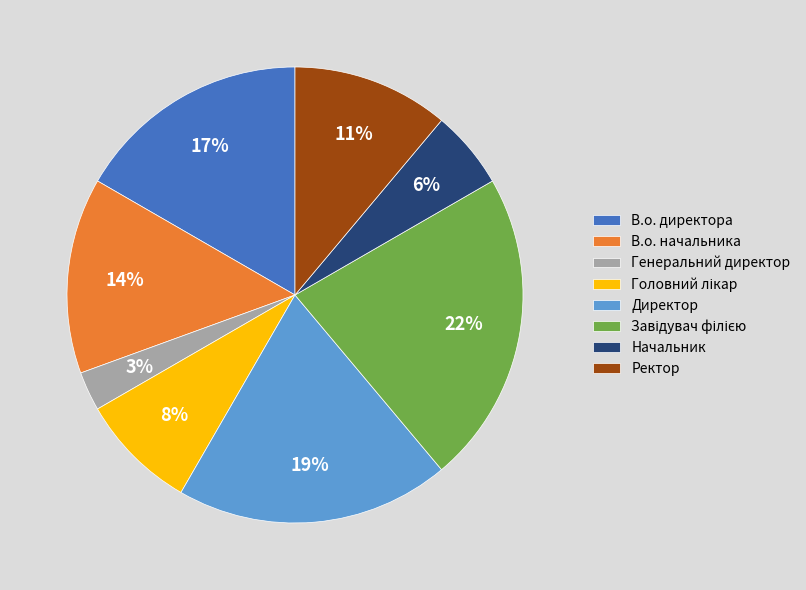

Does В.о. начальника represent more than half of the total?

No